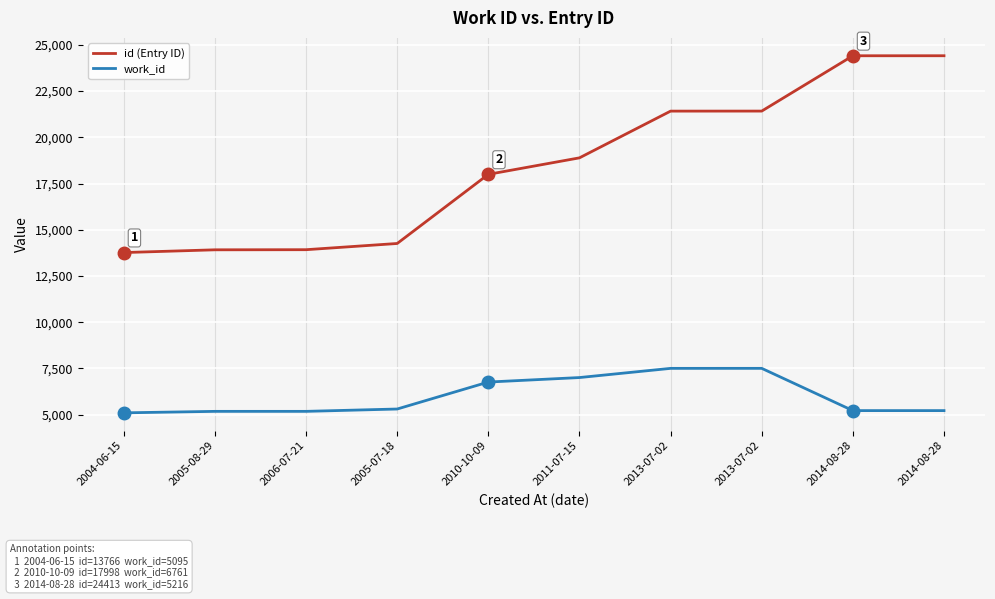

How many lines are shown in the chart?

2